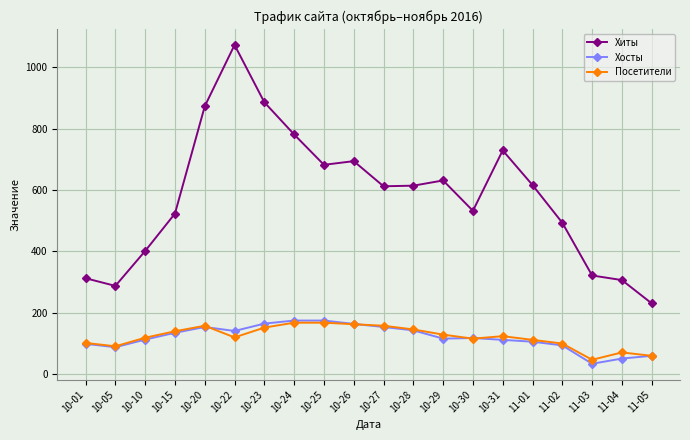

True or false: Хосты and Хиты intersect in this chart.

False